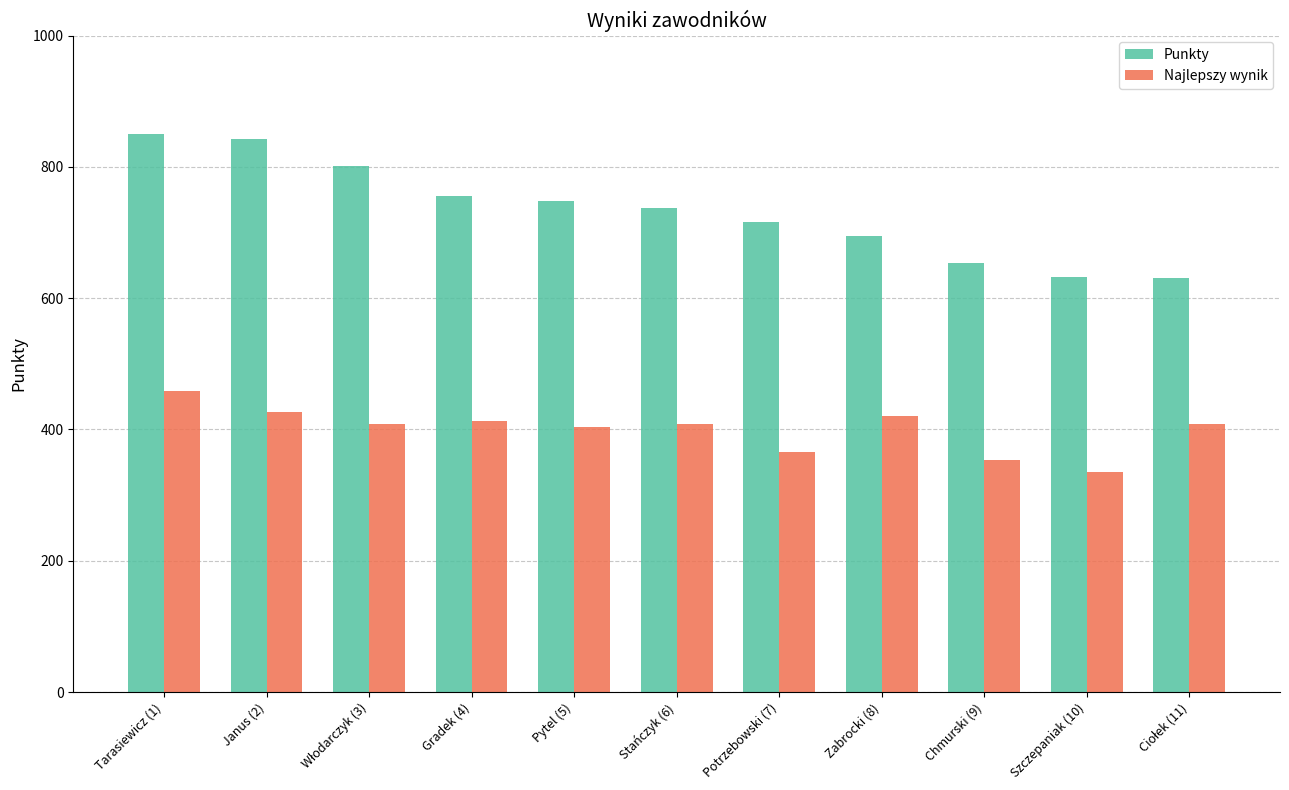

How many data points in Najlepszy wynik are less than 408?

4